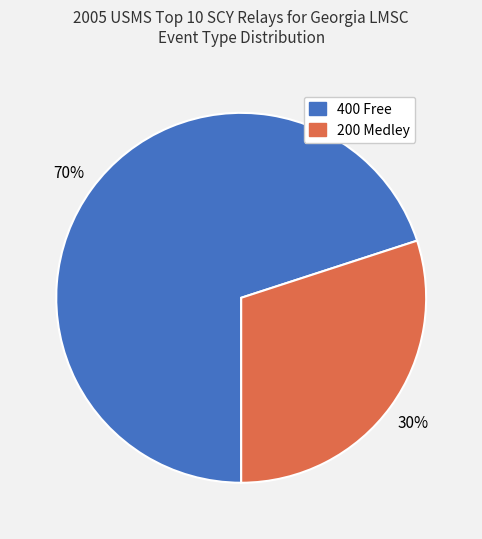

What percentage is the 200 Medley slice, to the nearest percent?

30%